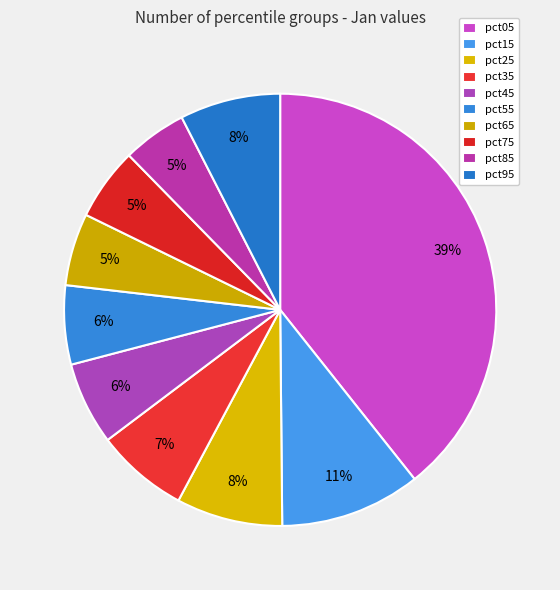

What percentage is the pct25 slice, to the nearest percent?

8%